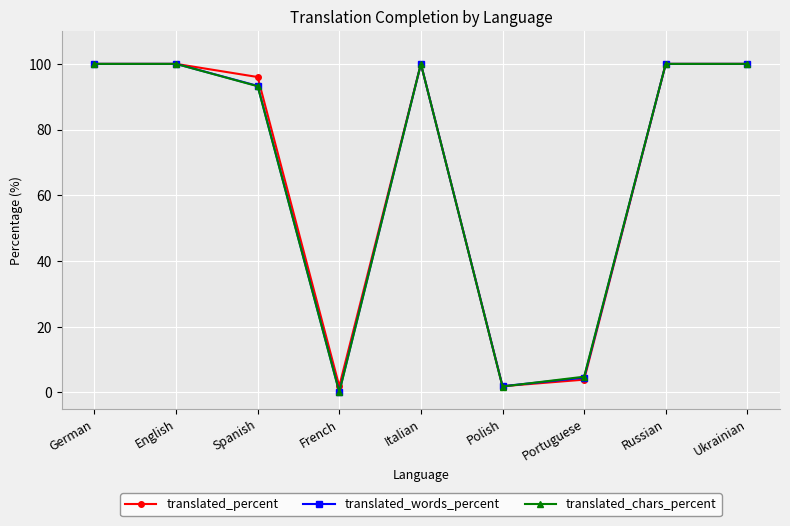

Between German and Portuguese, which series saw the biggest shift?

translated_percent